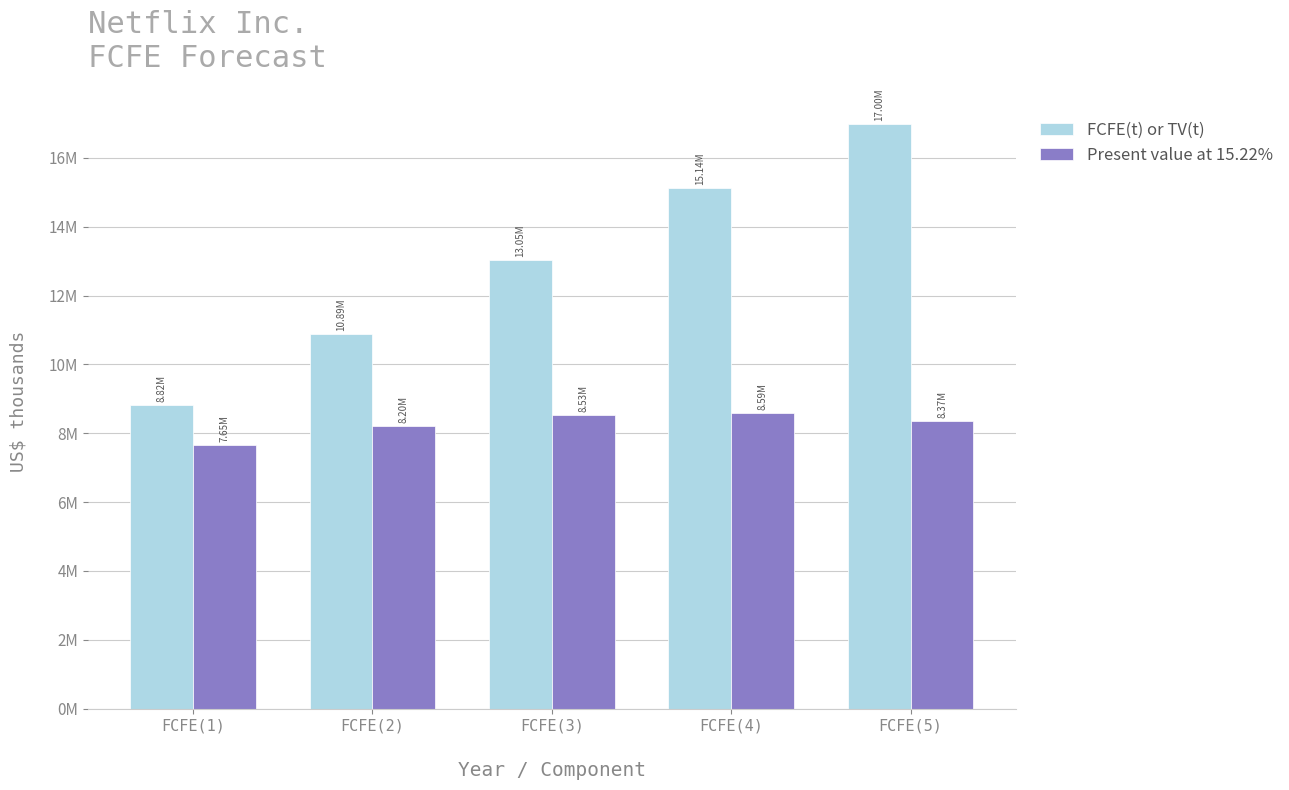

Reading left to right, list all the values displayed in this chart.

FCFE(t) or TV(t): 8816831	10892890	13048374	15139954	16997761
Present value at 15.22%: 7651877	8204535	8529483	8589073	8368910